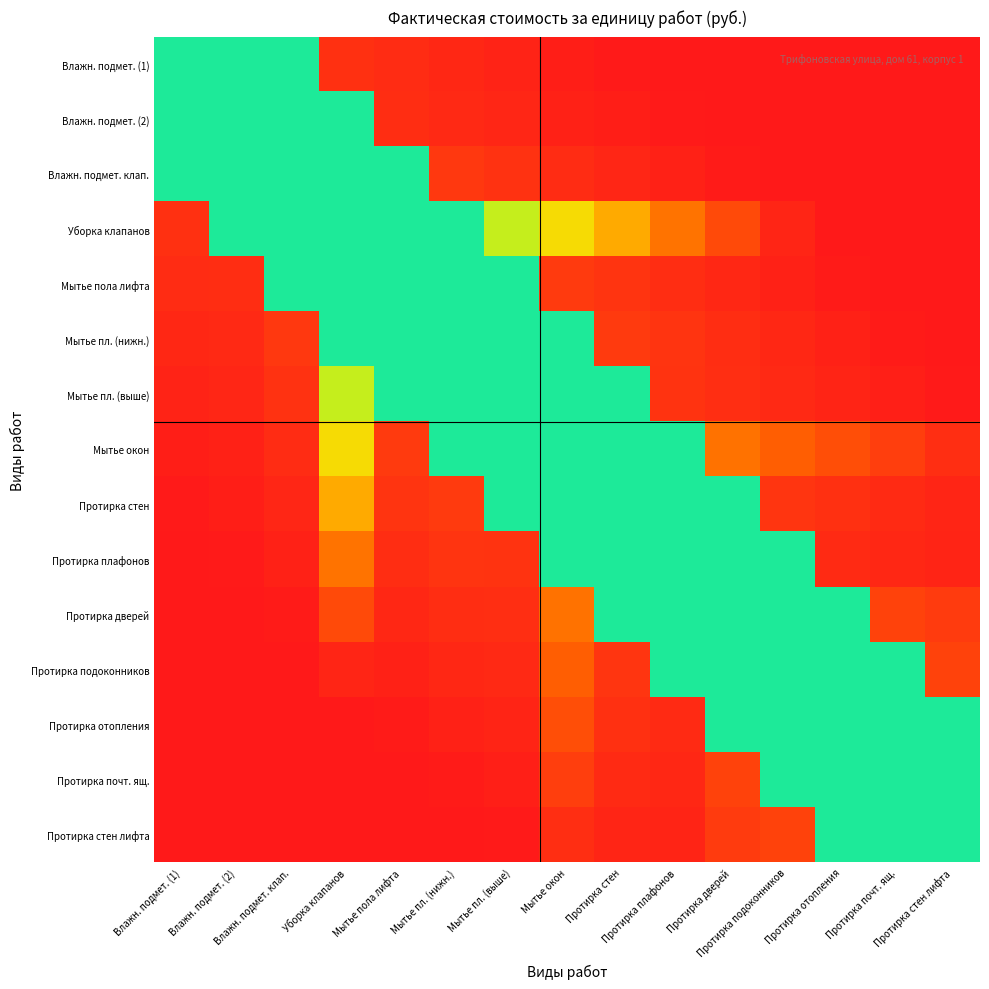

What is the maximum value shown in the chart?

10.2